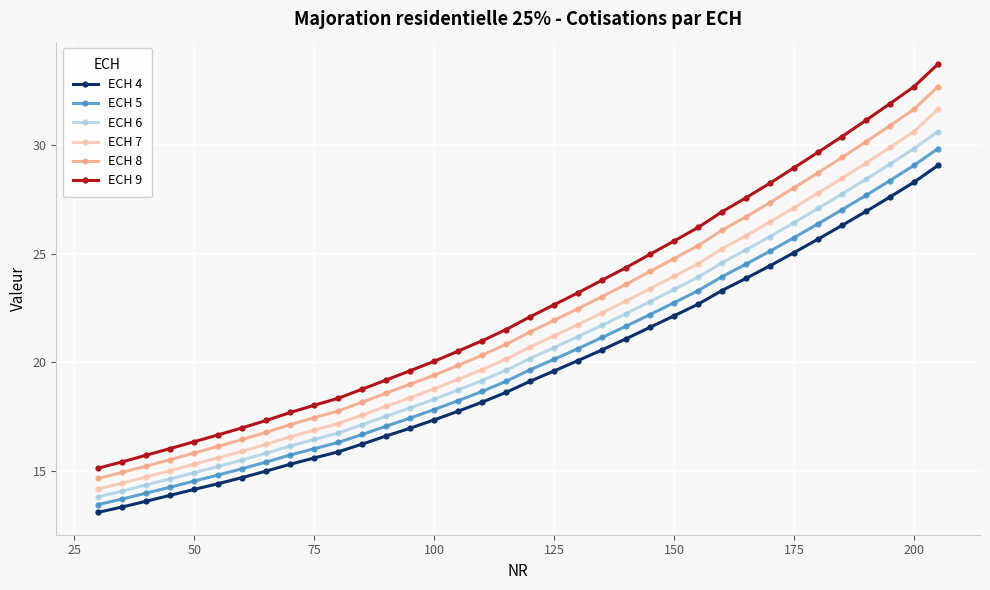

Reading right to left, transcribe all the data shown in this chart.

ECH 4: 29.1	28.3	27.6	27.0	26.3	25.7	25.1	24.4	23.9	23.3	22.7	22.1	21.6	21.1	20.6	20.1	19.6	19.1	18.6	18.2	17.7	17.3	17.0	16.6	16.2	15.9	15.6	15.3	15.0	14.7	14.4	14.1	13.9	13.6	13.3	13.1
ECH 5: 29.9	29.1	28.4	27.7	27.0	26.4	25.7	25.1	24.5	23.9	23.3	22.7	22.2	21.7	21.1	20.6	20.1	19.6	19.1	18.7	18.2	17.8	17.4	17.0	16.7	16.3	16.0	15.7	15.4	15.1	14.8	14.5	14.2	14.0	13.7	13.4
ECH 6: 30.6	29.9	29.1	28.4	27.8	27.1	26.4	25.8	25.2	24.6	23.9	23.4	22.8	22.2	21.7	21.2	20.7	20.2	19.6	19.2	18.7	18.3	17.9	17.5	17.1	16.7	16.4	16.1	15.8	15.5	15.2	14.9	14.6	14.3	14.1	13.8
ECH 7: 31.7	30.6	29.9	29.2	28.5	27.8	27.1	26.5	25.8	25.2	24.5	24.0	23.4	22.8	22.3	21.7	21.2	20.7	20.1	19.7	19.2	18.8	18.4	18.0	17.6	17.2	16.9	16.6	16.2	15.9	15.6	15.3	15.0	14.7	14.4	14.1
ECH 8: 32.7	31.7	30.9	30.2	29.4	28.7	28.0	27.4	26.7	26.1	25.4	24.8	24.2	23.6	23.0	22.5	21.9	21.4	20.8	20.3	19.9	19.4	19.0	18.6	18.2	17.7	17.4	17.1	16.8	16.4	16.1	15.8	15.5	15.2	14.9	14.6
ECH 9: 33.8	32.7	31.9	31.2	30.4	29.7	29.0	28.3	27.6	26.9	26.2	25.6	25.0	24.4	23.8	23.2	22.7	22.1	21.5	21.0	20.5	20.0	19.6	19.2	18.8	18.3	18.0	17.7	17.3	17.0	16.6	16.3	16.0	15.7	15.4	15.1